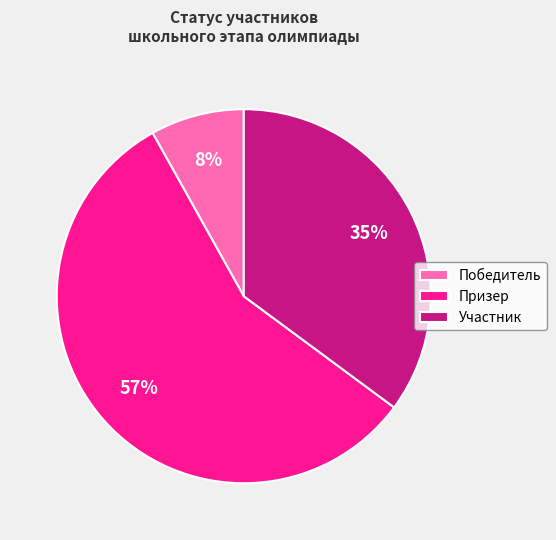

What percentage is the Призер slice, to the nearest percent?

57%